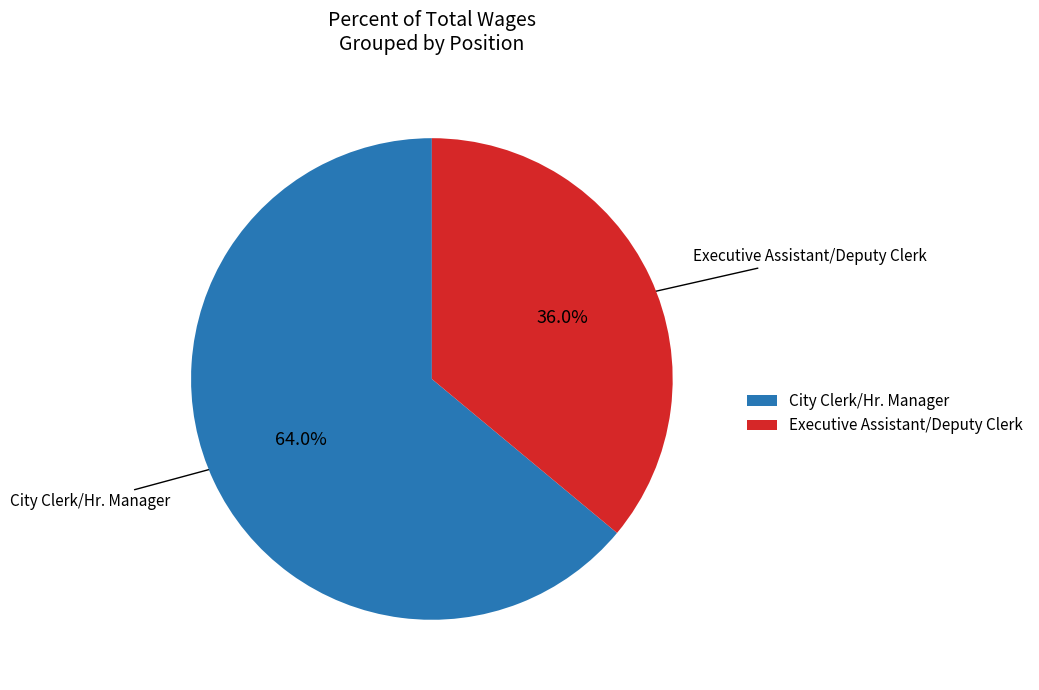

The Executive Assistant/Deputy Clerk slice represents 47% of the pie. True or false?

False